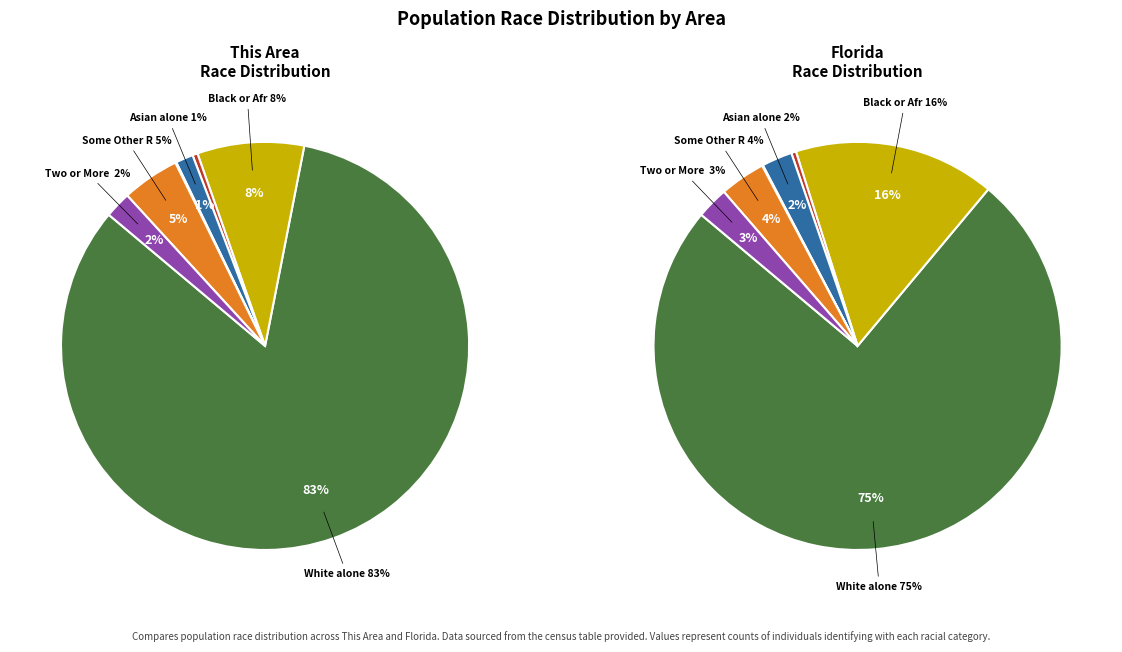

Does any single category account for the majority?

Yes